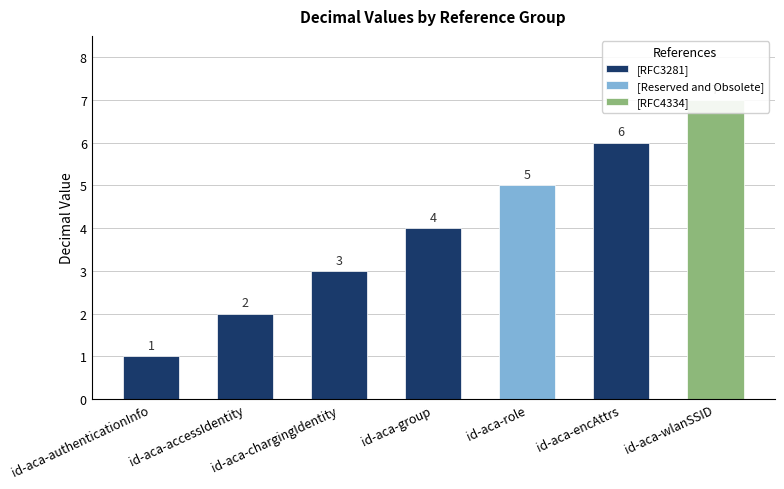

How many data points are less than 4?

3